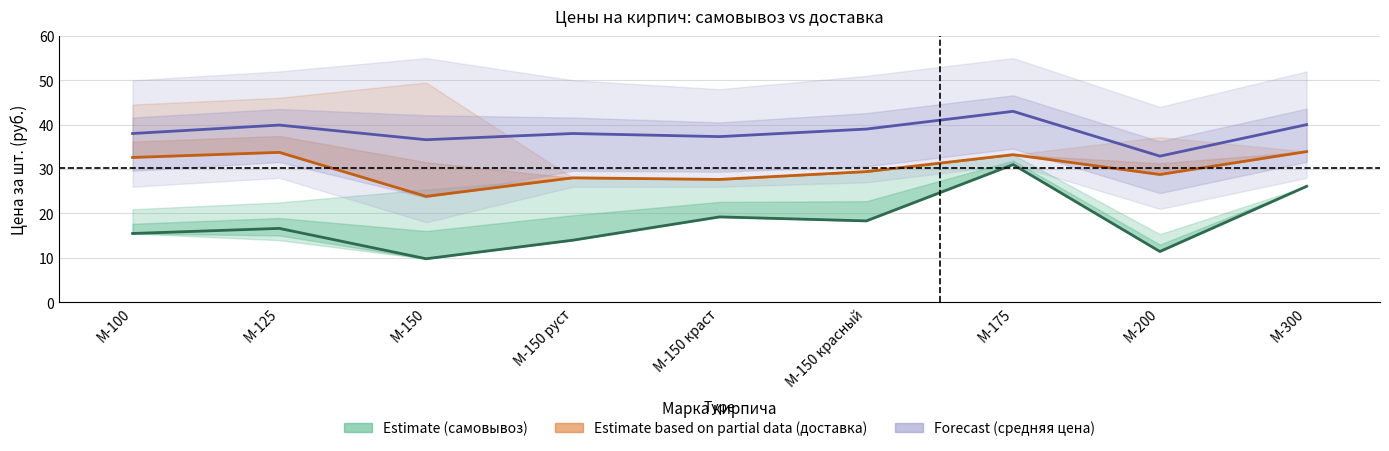

Which series has the largest total across all categories?

Forecast (средняя цена)